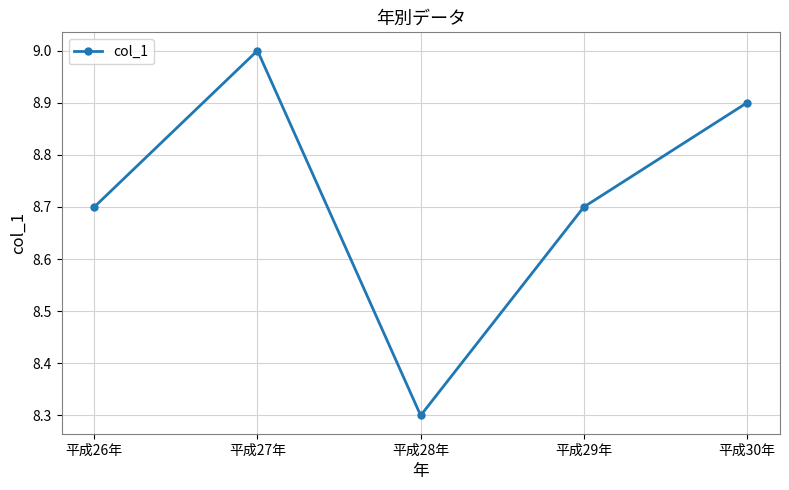

True or false: the data shows 9.0 at 平成27年.

True